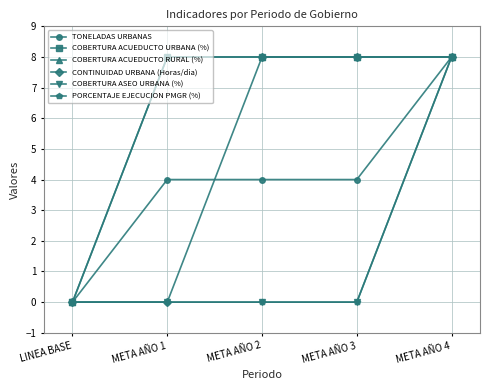

Reading right to left, what are all the values shown in this chart?

TONELADAS URBANAS: 8	4	4	4	0
COBERTURA ACUEDUCTO URBANA (%): 8	8	8	8	0
COBERTURA ACUEDUCTO RURAL (%): 8	8	8	8	0
CONTINUIDAD URBANA (Horas/dia): 8	8	8	0	0
COBERTURA ASEO URBANA (%): 8	0	0	0	0
PORCENTAJE EJECUCION PMGR (%): 8	0	0	0	0